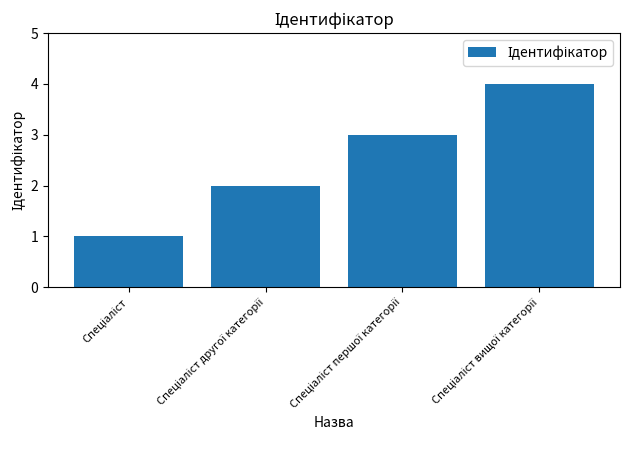

Reading left to right, what are all the values shown in this chart?

1	2	3	4